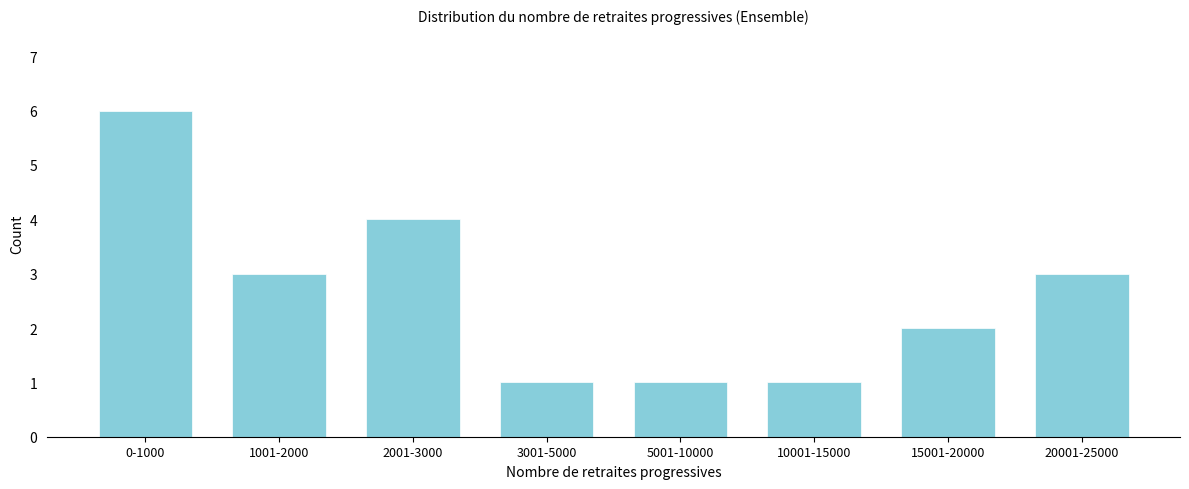

Reading left to right, what are all the values shown in this chart?

0-1000=6	1001-2000=3	2001-3000=4	3001-5000=1	5001-10000=1	10001-15000=1	15001-20000=2	20001-25000=3